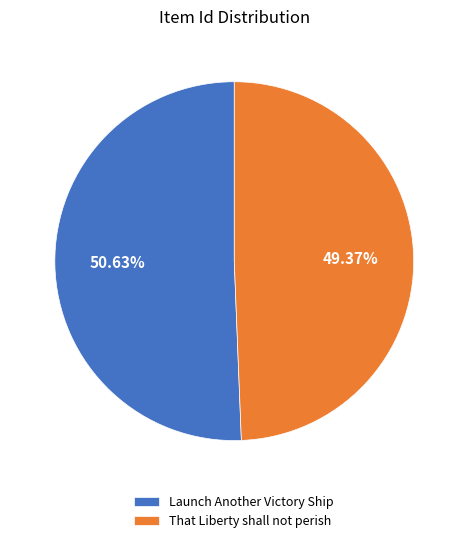

To the nearest percent, what percentage of the pie is Launch Another Victory Ship?

51%